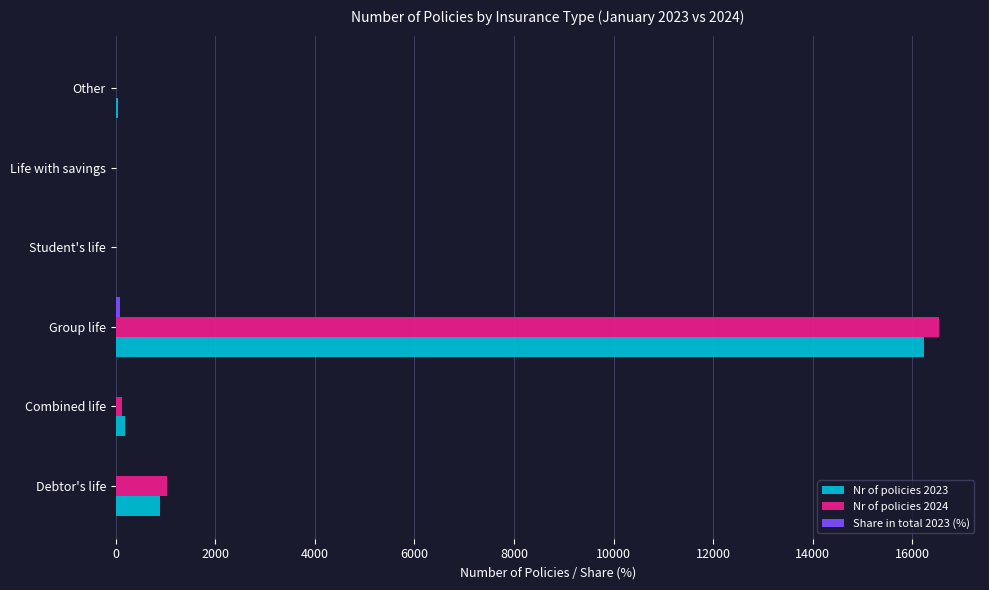

At which label is Nr of policies 2023 closest to 8116?

Debtor's life